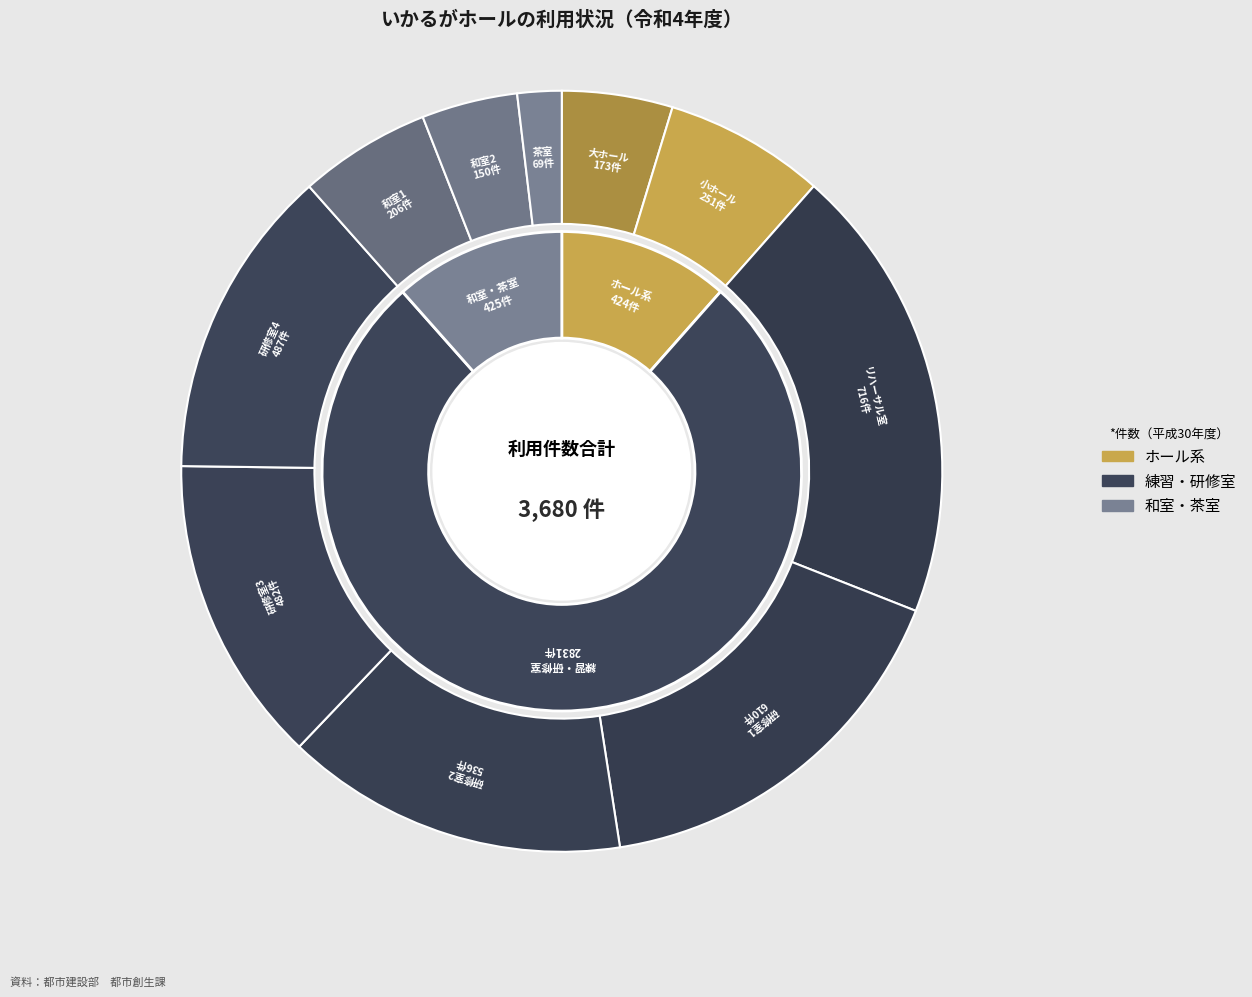

Count the number of slices in the pie.

10